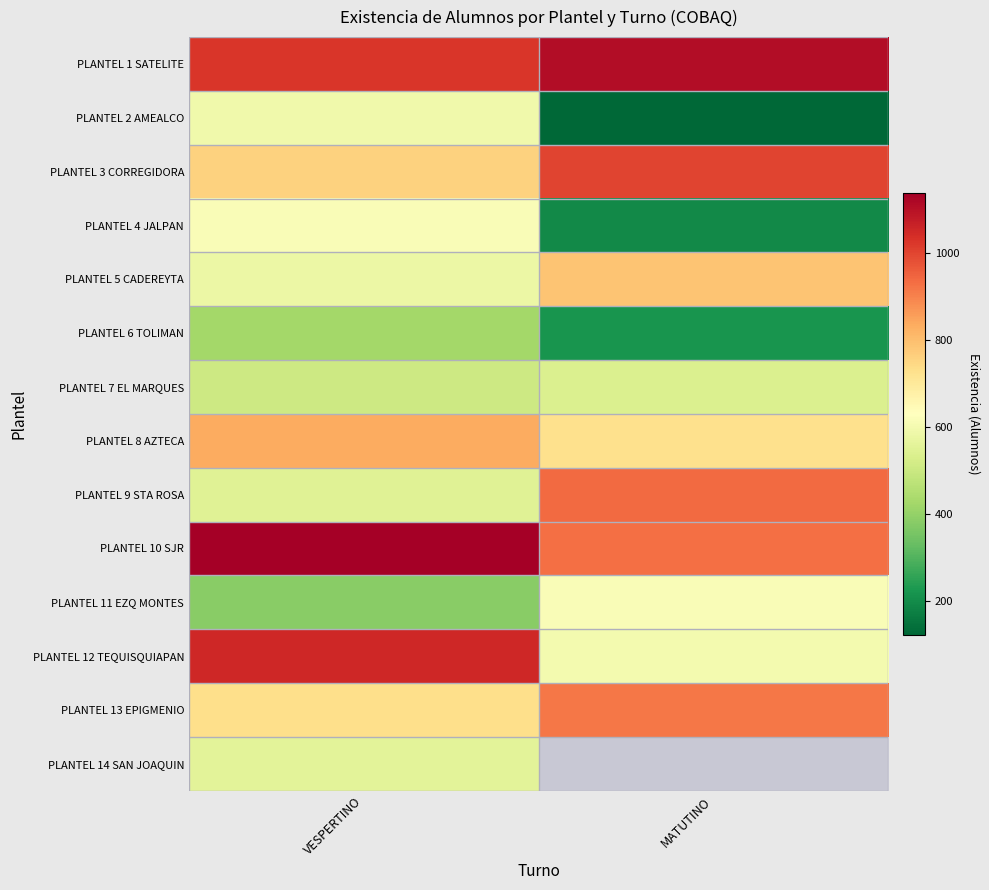

Where is PLANTEL 4 JALPAN nearest to the value 407?

VESPERTINO